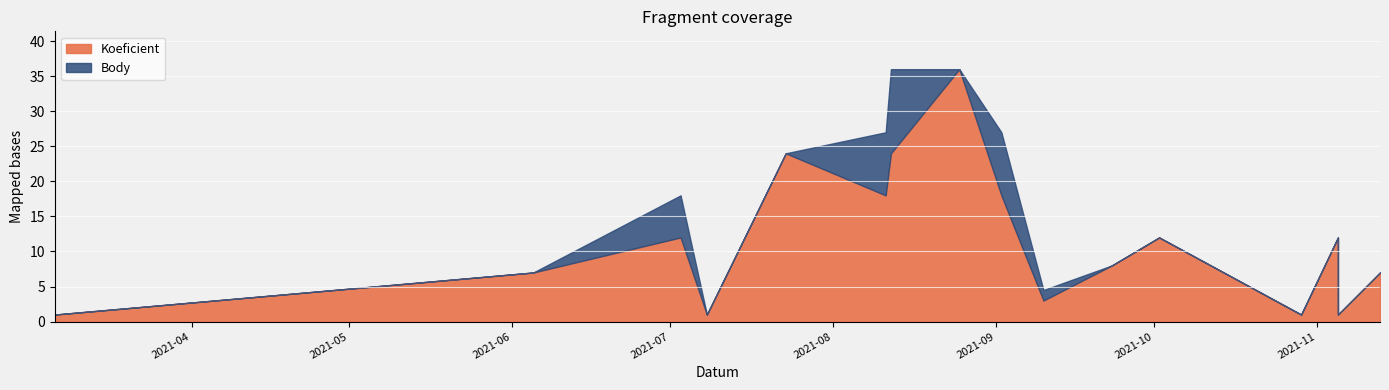

How many data points in Koeficient are above 12?

5